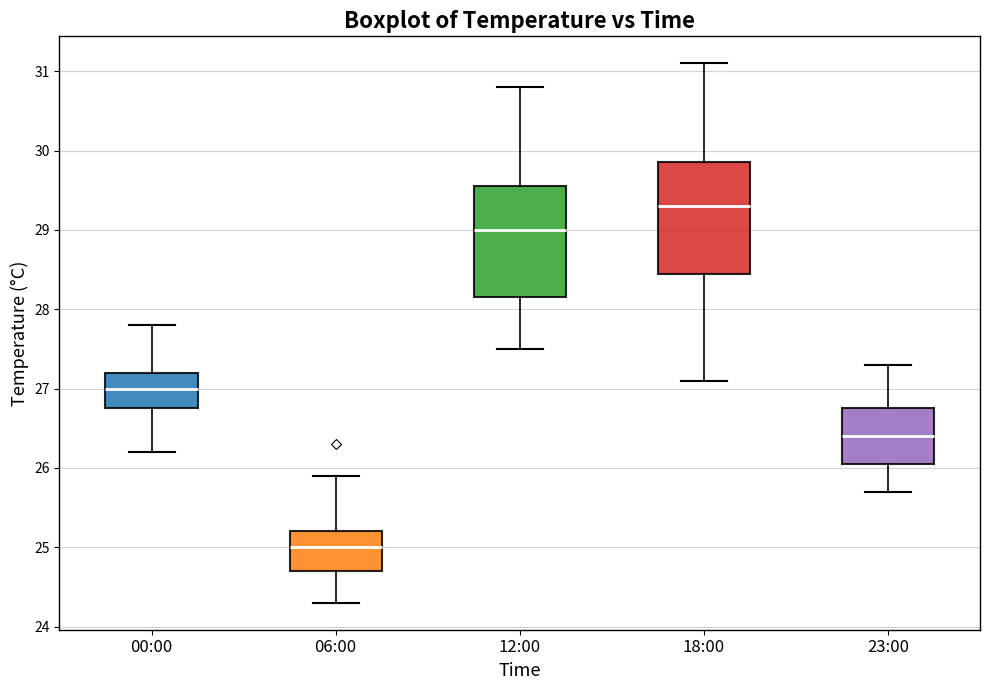

Which box has the highest median line?

18:00